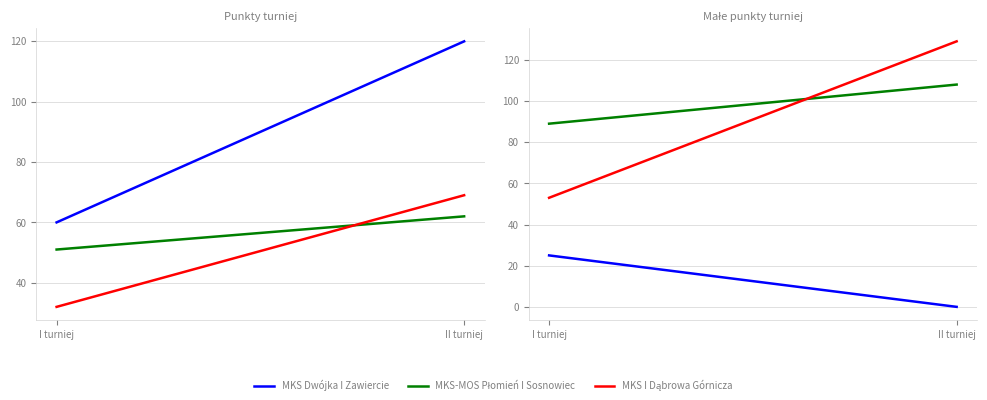

Reading right to left, transcribe all the data shown in this chart.

MKS Dwójka I Zawiercie: 0	25
MKS-MOS Płomień I Sosnowiec: 108	89
MKS I Dąbrowa Górnicza: 129	53